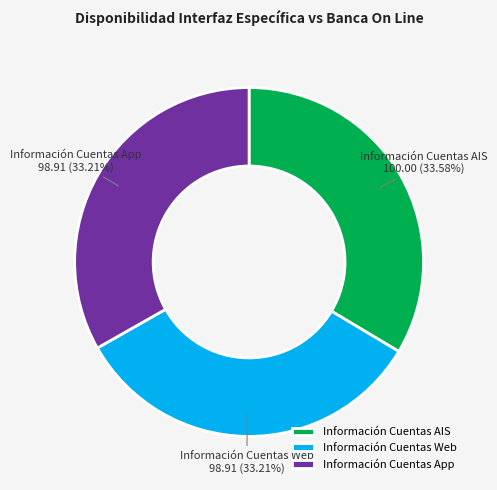

True or false: Información Cuentas App accounts for 48% of the total.

False